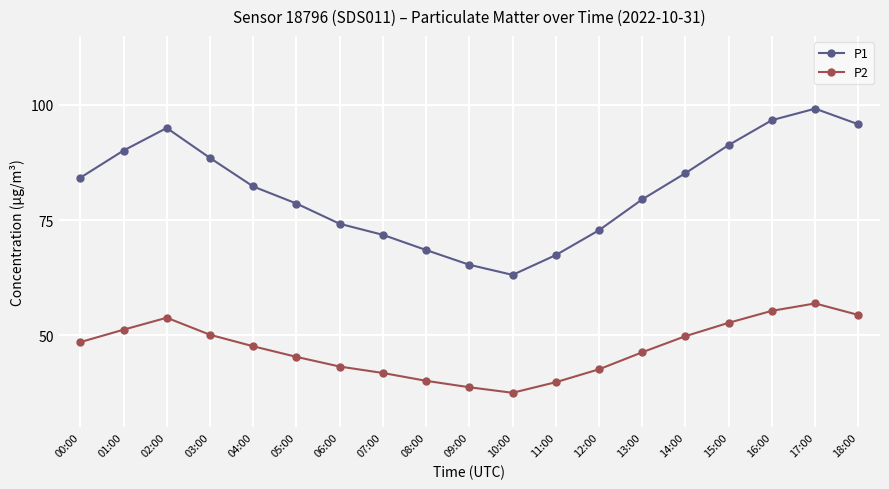

In P2, how many points are higher than both neighbors (excluding endpoints)?

2